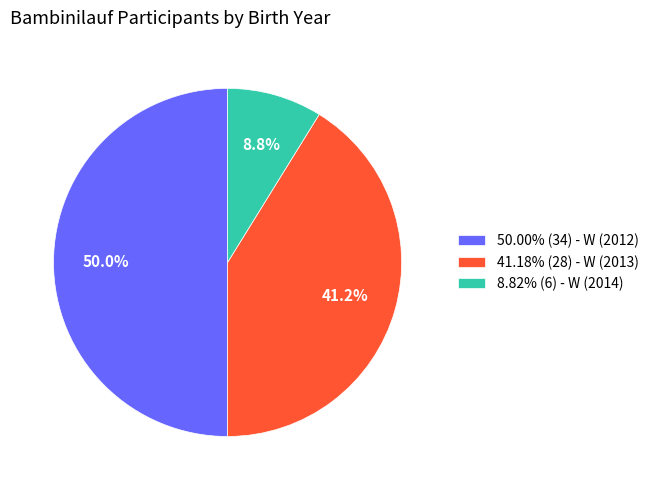

To the nearest percent, what is the difference between the largest and smallest slice percentages?

41%